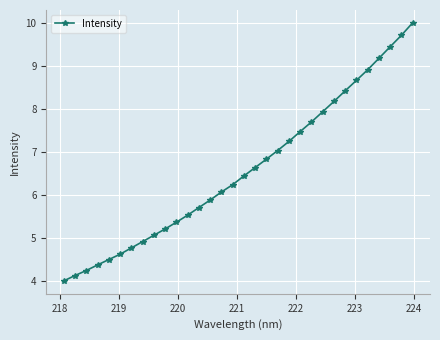

What is the smallest value displayed?

4.0